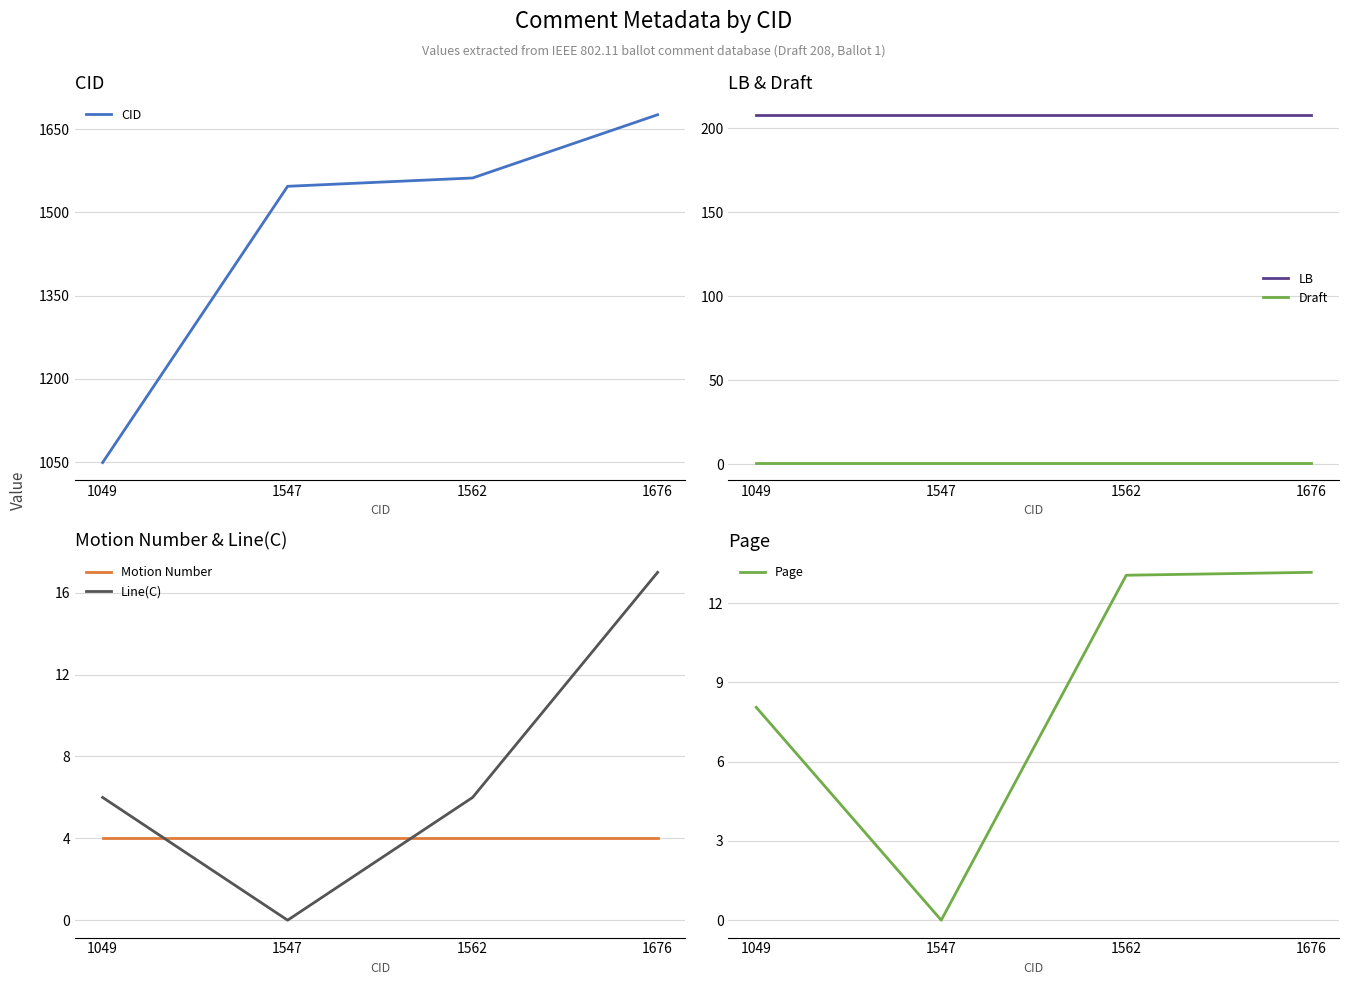

Does the chart display data point markers on the line(s)?

No